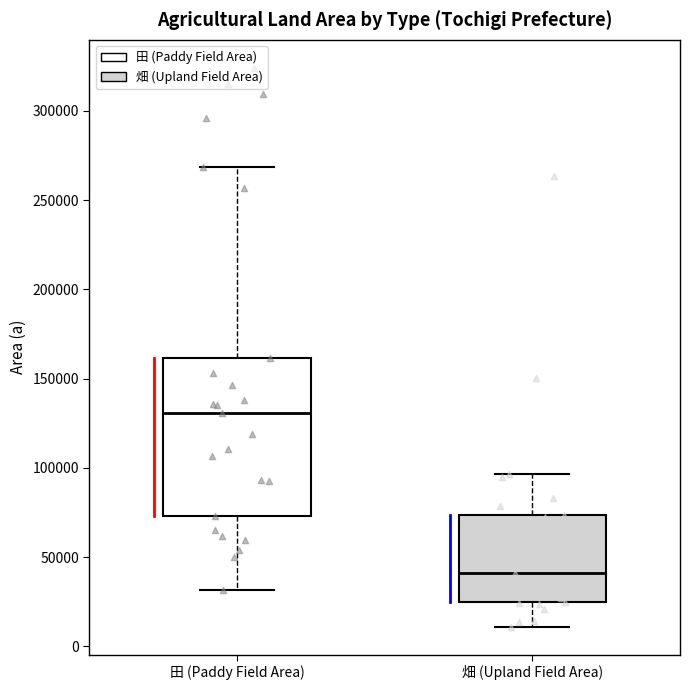

Reading left to right, read every box against the y-axis: the position of its median line, the range the box covers, and the ends of its whiskers. The values are not printed on the chart, so give them approximately, as read against the axis.

田 (Paddy Field Area): median 130000, box 75000 to 160000, whiskers 30000 to 270000
畑 (Upland Field Area): median 40000, box 25000 to 75000, whiskers 10000 to 95000